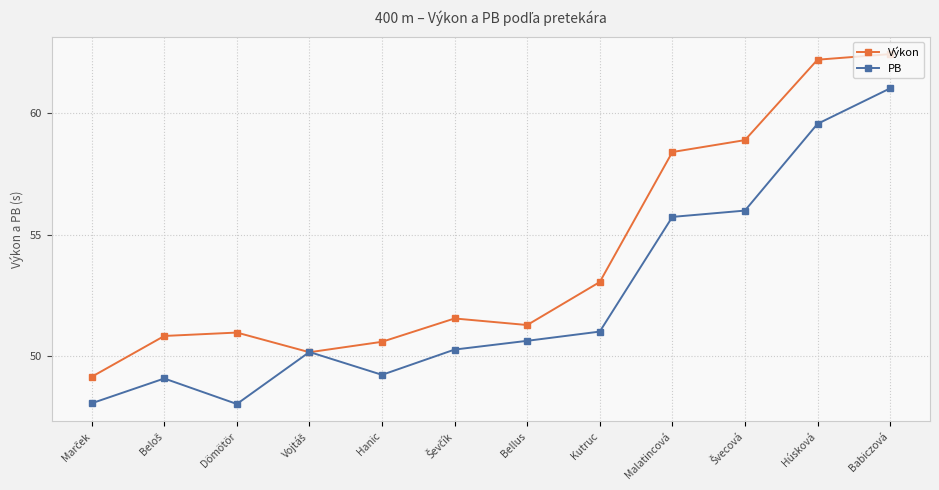

How many values in the PB series exceed 50?

8